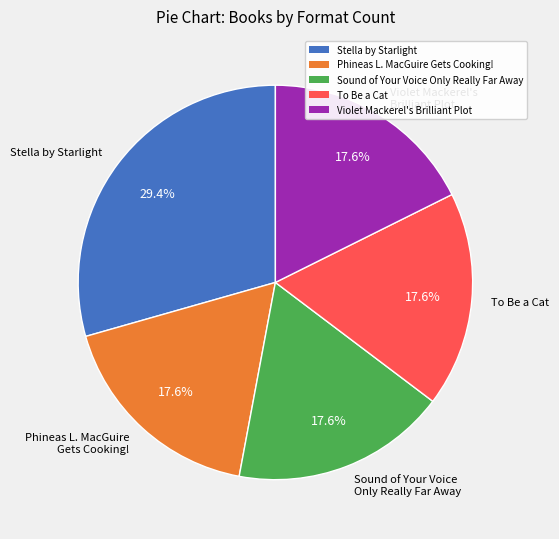

To the nearest percent, what is the combined percentage of Phineas L. MacGuire Gets Cooking! and Sound of Your Voice Only Really Far Away?

35%